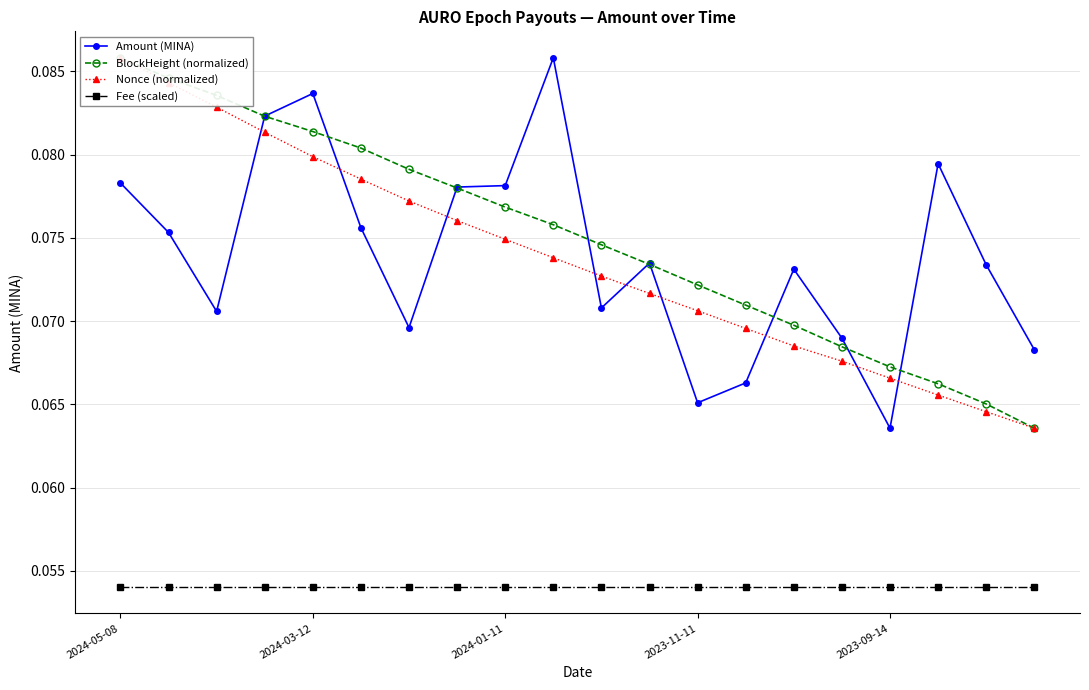

At which category does Amount (MINA) reach its first local peak?

2024-03-12